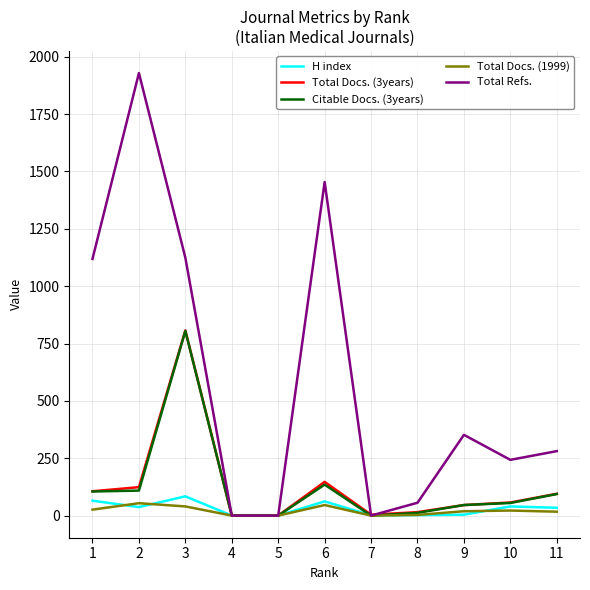

The value of Total Docs. (3years) at 11 is 95. True or false?

True